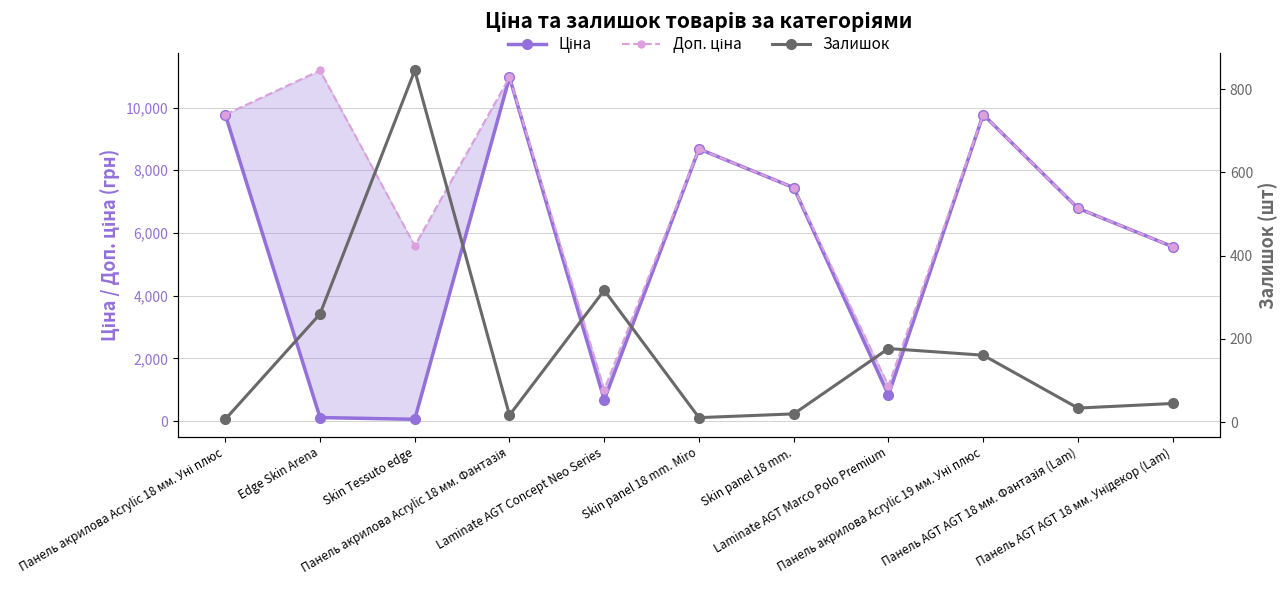

True or false: Залишок and Доп. ціна intersect in this chart.

False